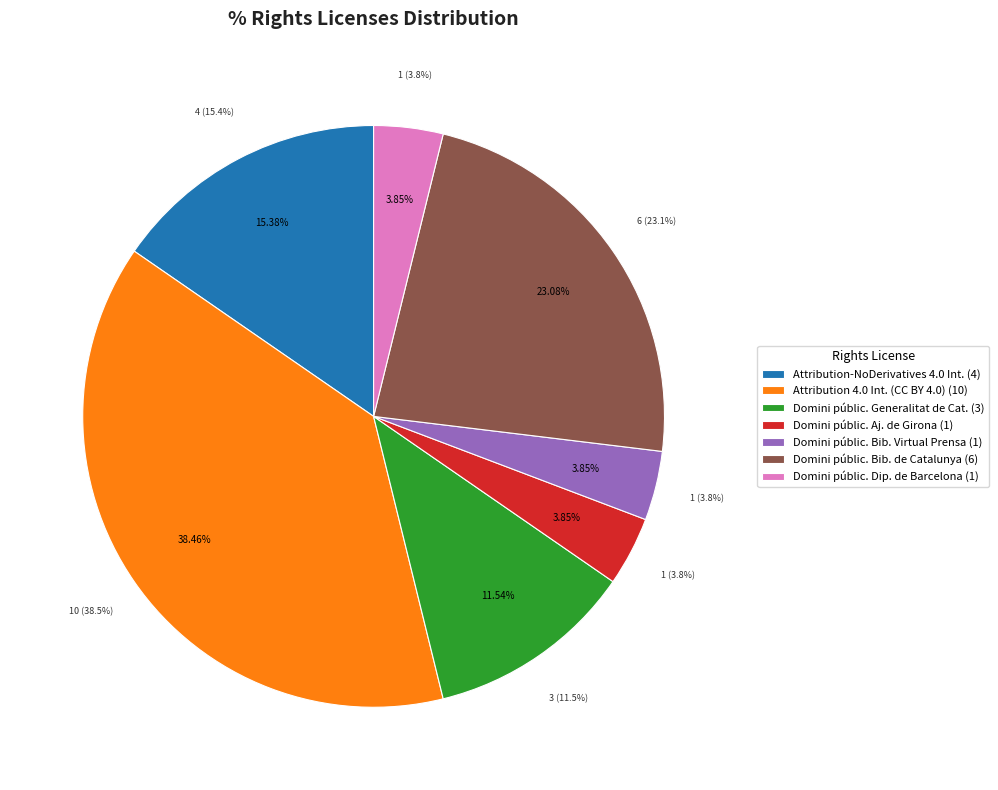

To the nearest percent, what percentage of the pie is Attribution-NoDerivatives 4.0 International?

15%